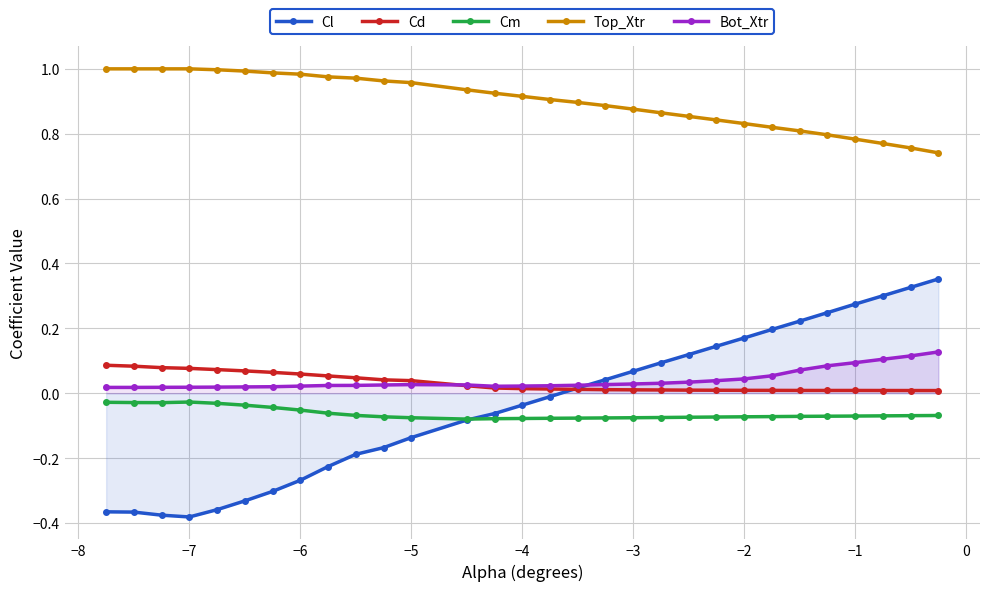

How many interior local valleys does the Cl series have?

1